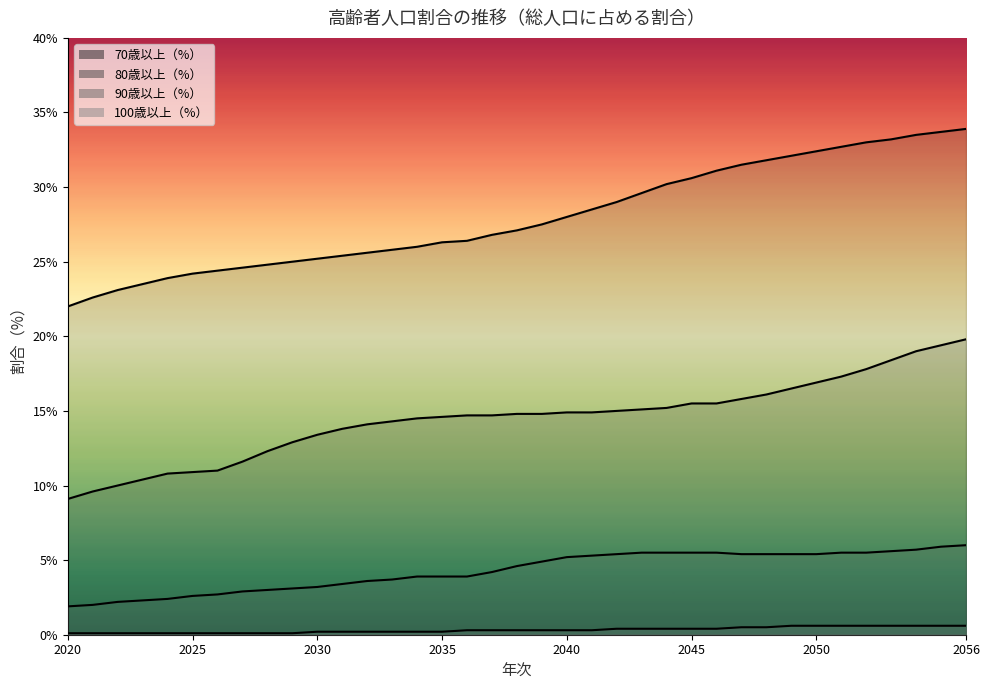

What is the maximum value for 100歳以上（%）?

0.6